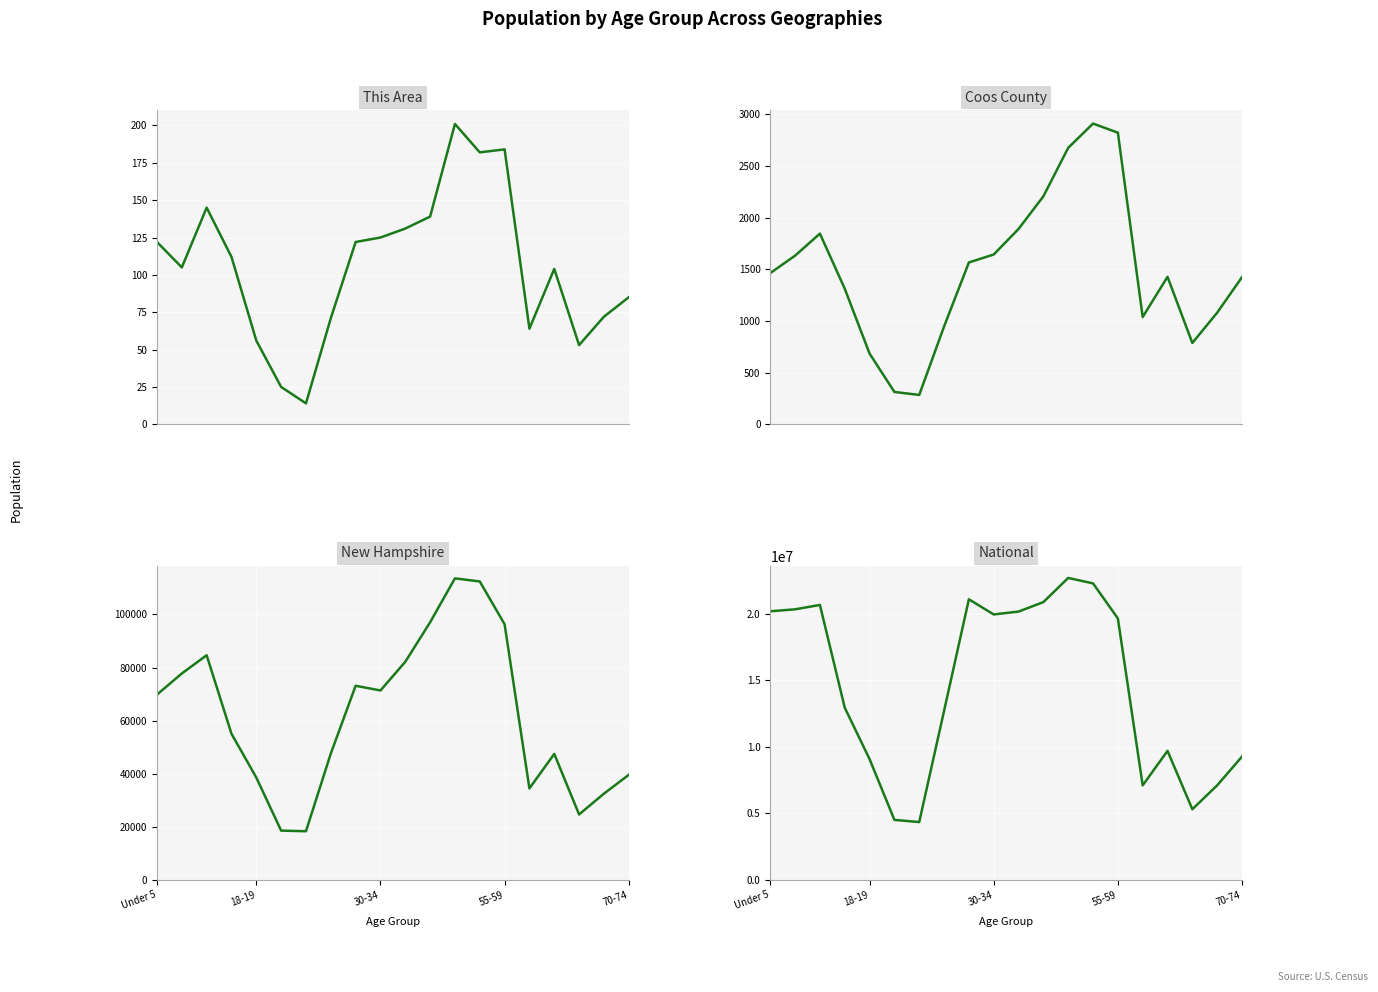

Which series has the widest spread of values?

National